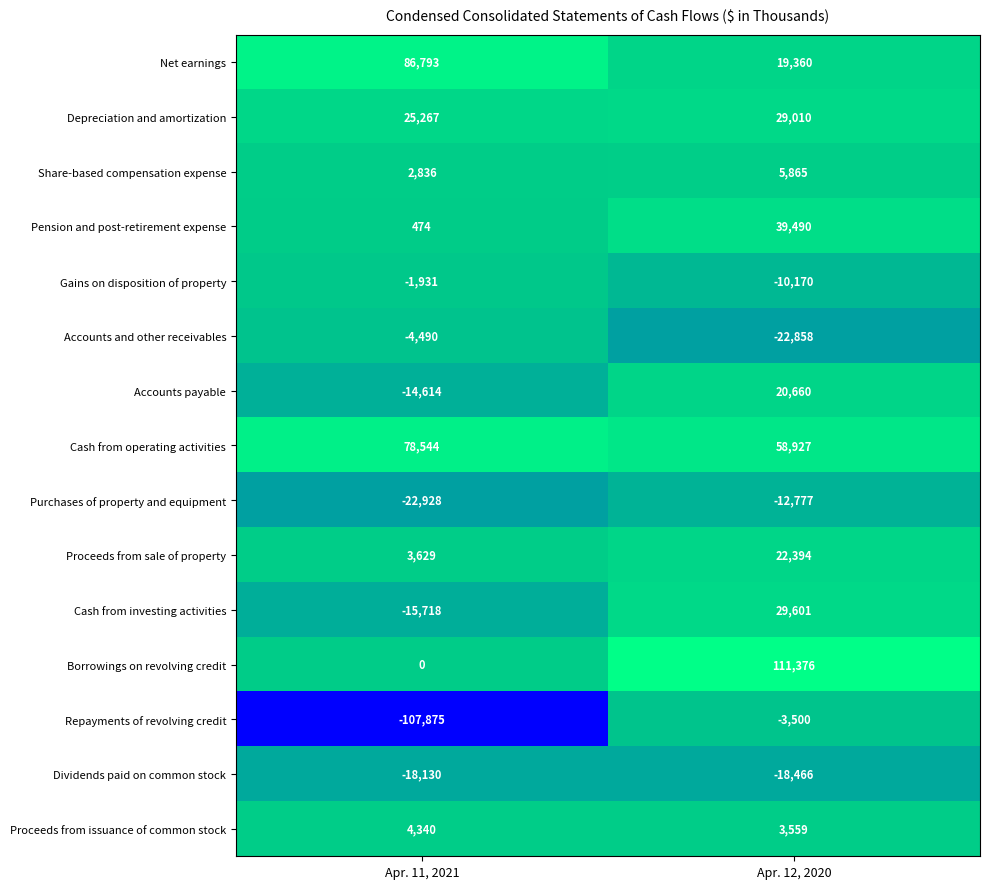

What is the minimum value for Proceeds from sale of property?

3629